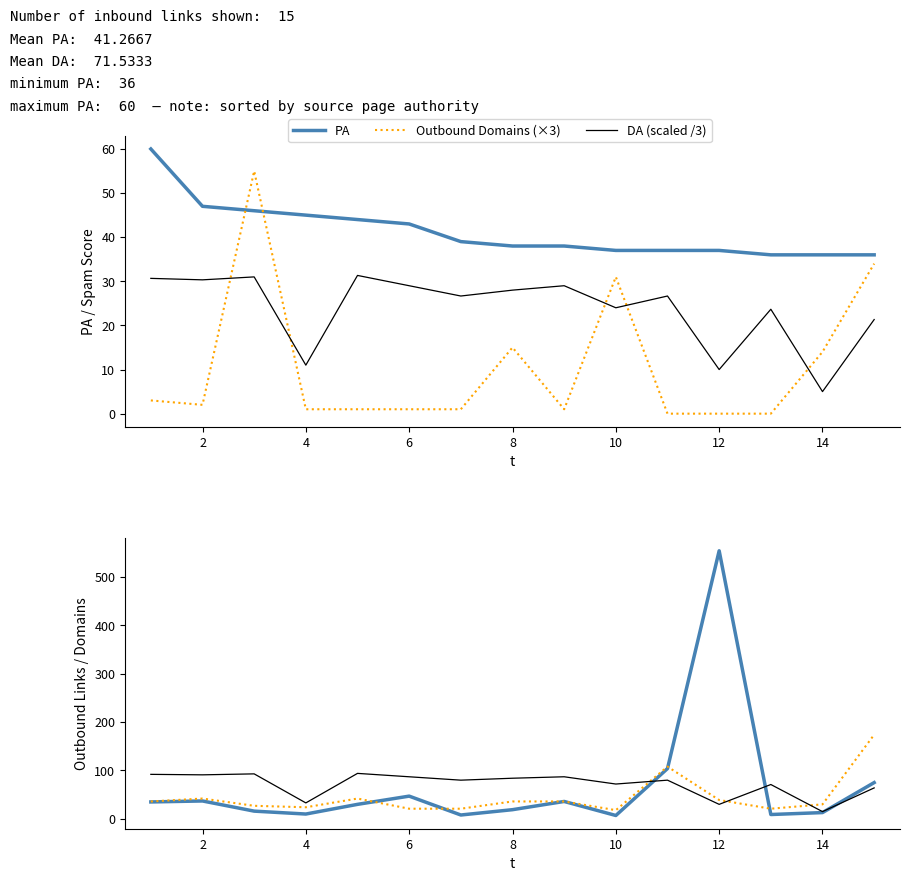

In DA (scaled /3), how many points are lower than both neighbors (excluding endpoints)?

6